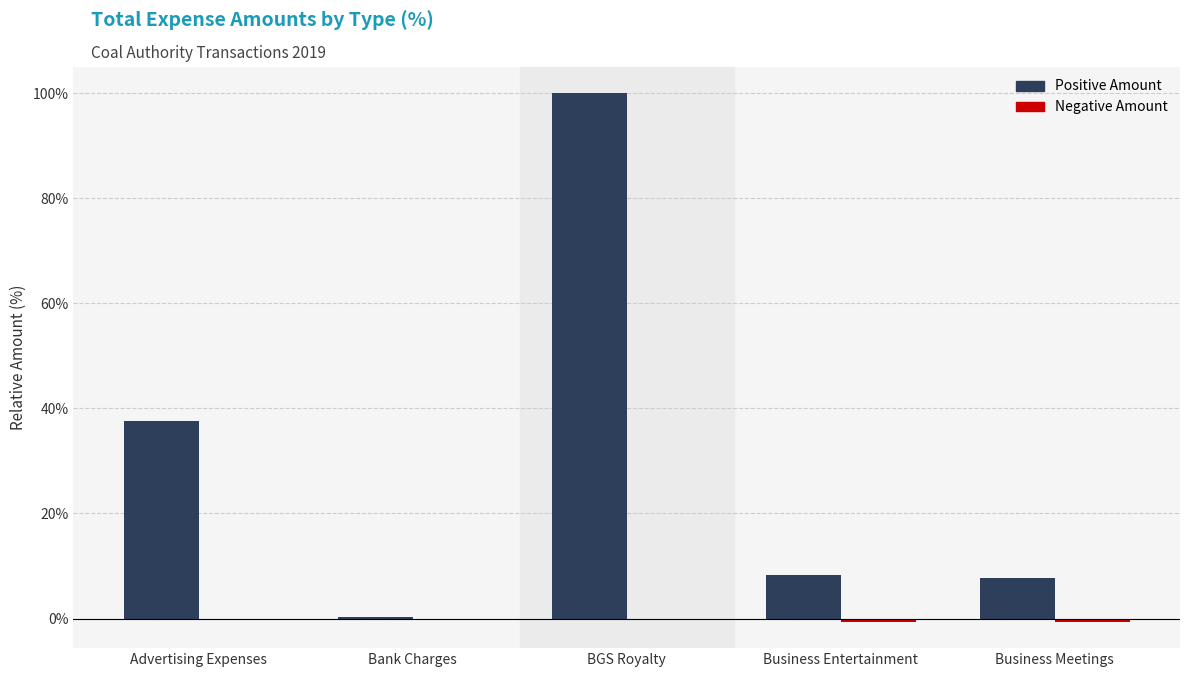

Which series has the largest total across all categories?

Positive Amount